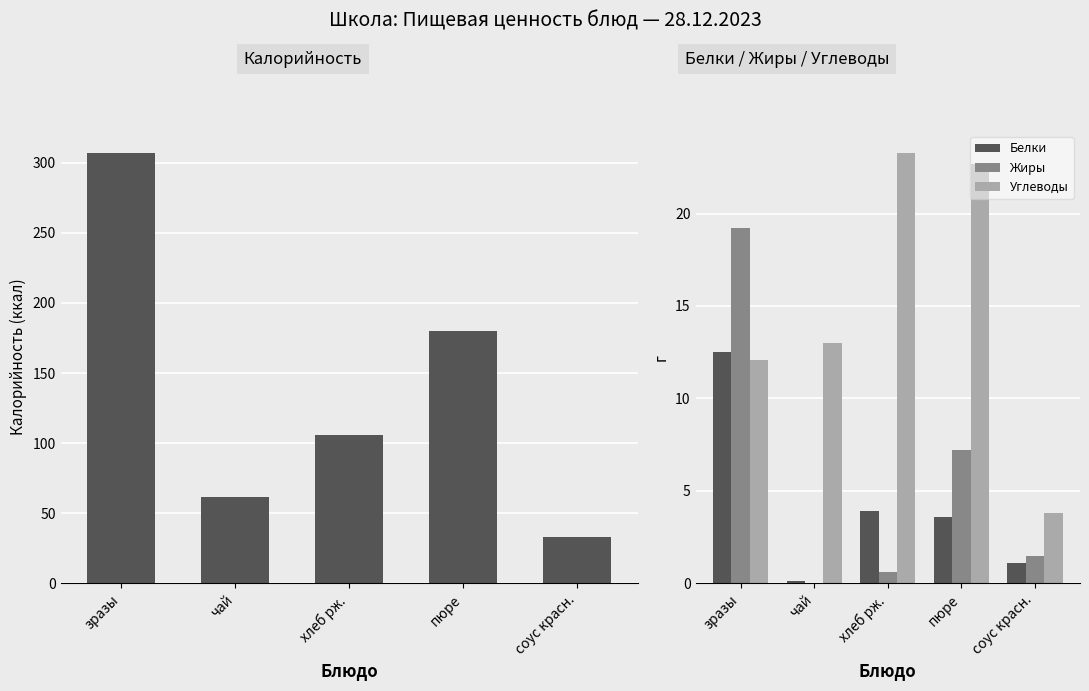

What is the value of the Белки bar at the 4th from the left?

3.6